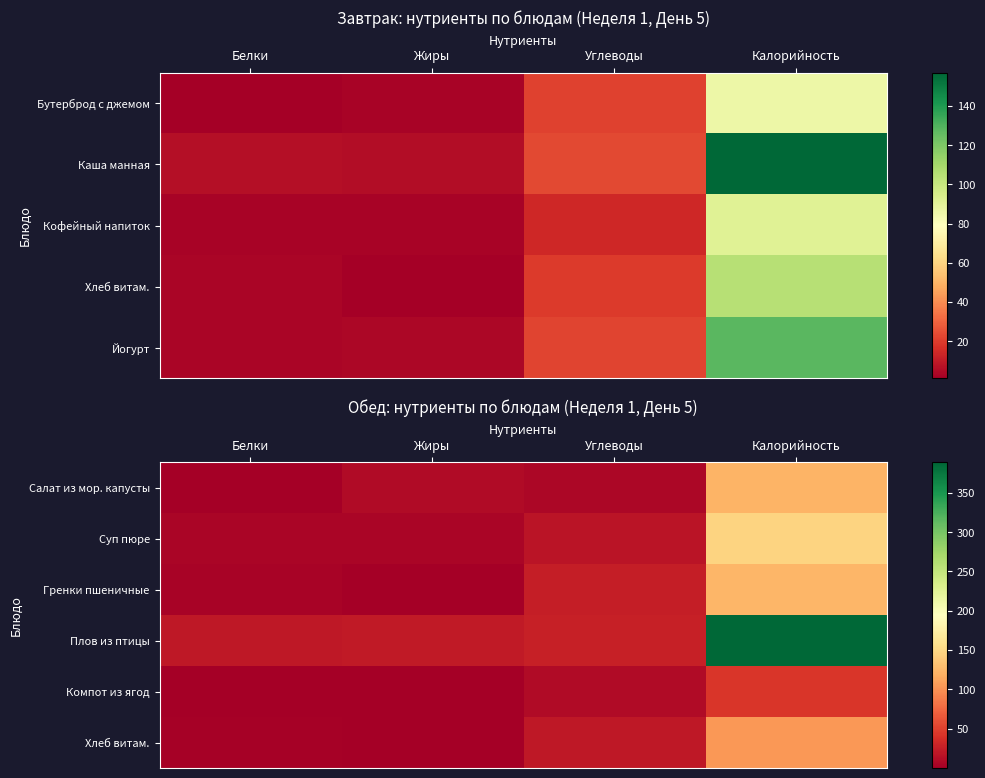

The value of Гренки пшеничные at Белки is 6.5. True or false?

False